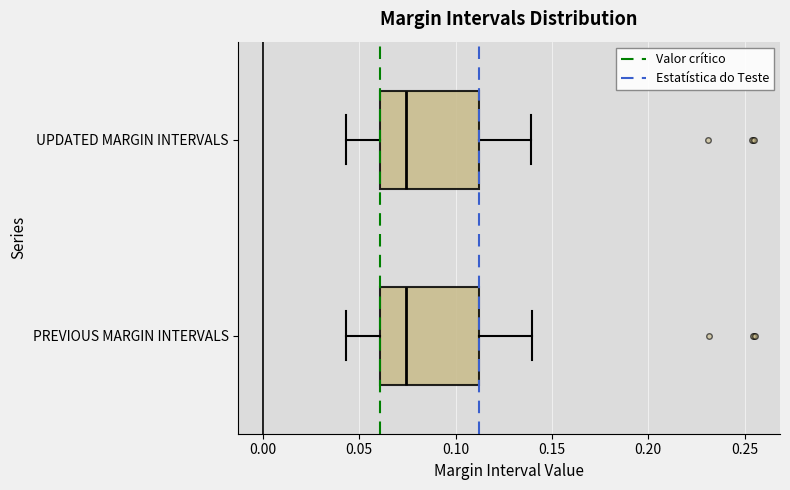

Reading bottom to top, transcribe this box plot: for each box, give where its median line is, the range the box spans, and where its two whiskers end, as read against the x-axis. The values are not printed on the chart, so give them approximately, as read against the axis.

PREVIOUS MARGIN INTERVALS: median 0.075, box 0.060 to 0.110, whiskers 0.045 to 0.140
UPDATED MARGIN INTERVALS: median 0.075, box 0.060 to 0.110, whiskers 0.045 to 0.140